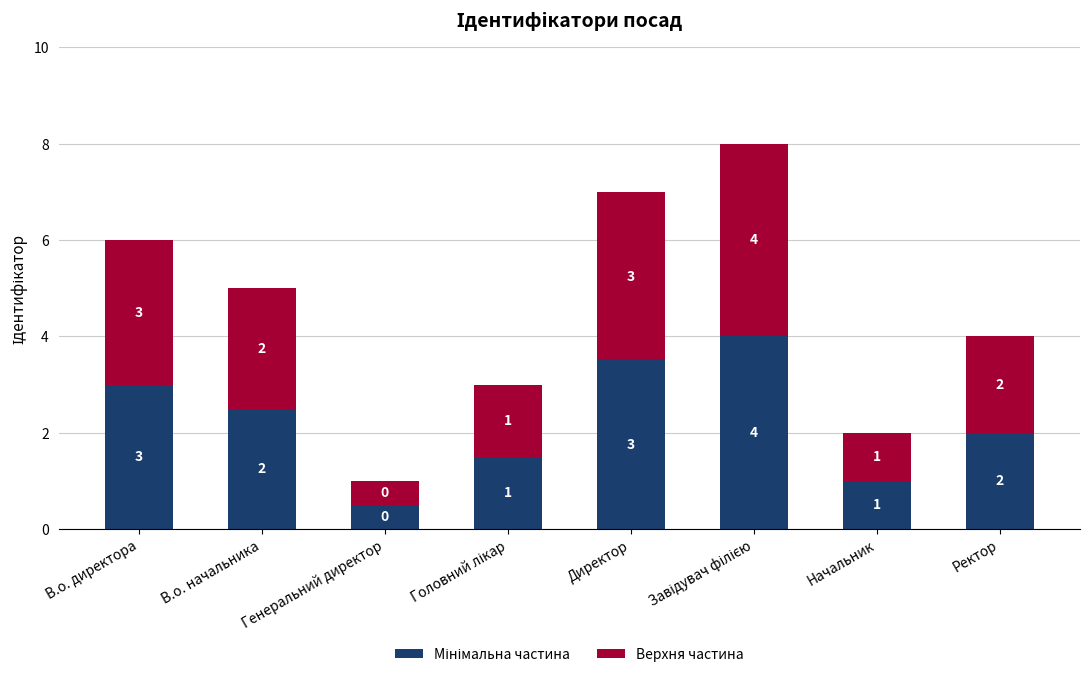

True or false: Верхня частина has a value of 1.5 at Головний лікар.

True